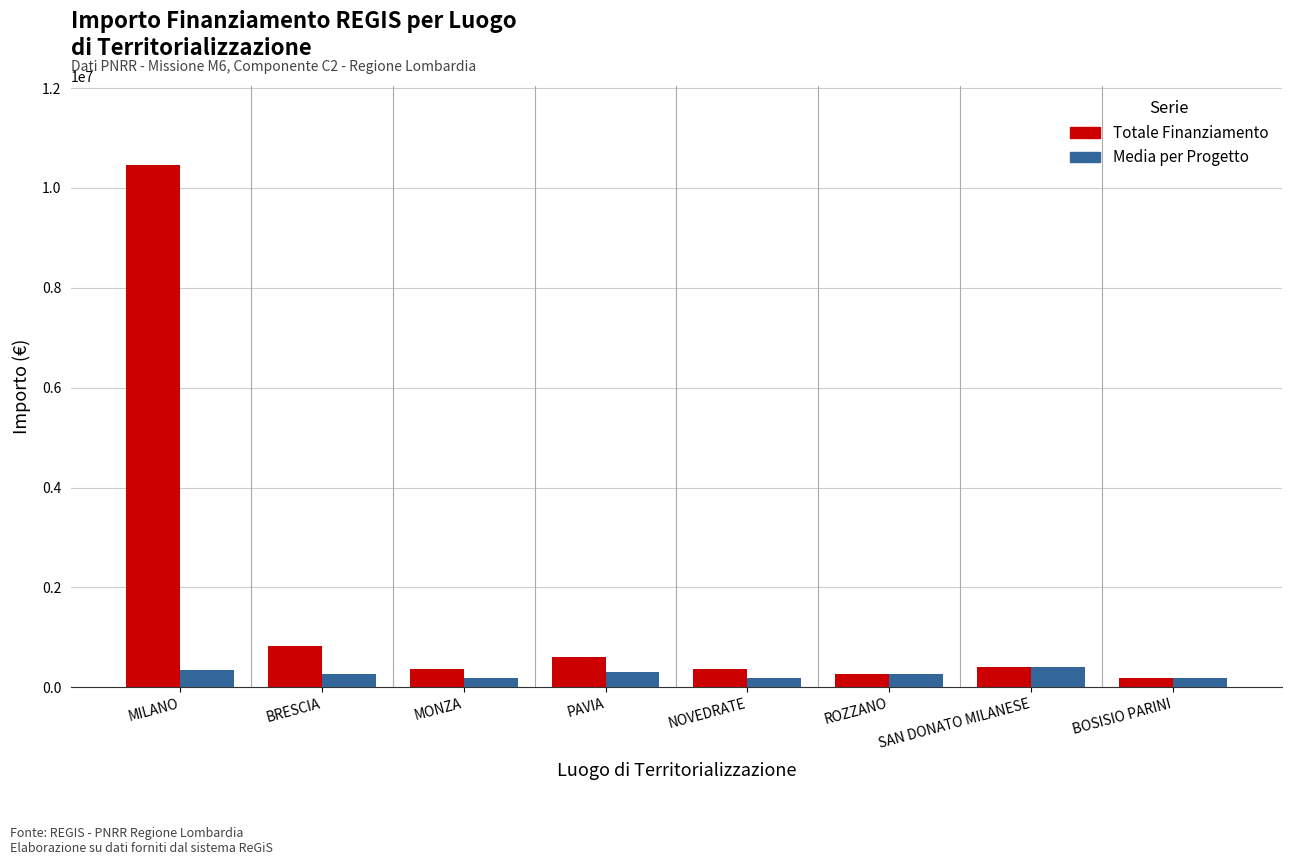

Which series has the largest total across all categories?

Totale Finanziamento